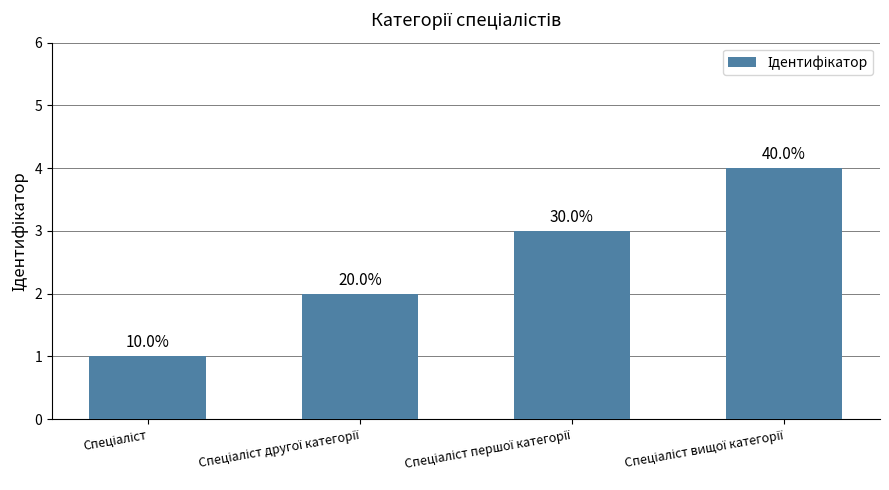

Does the chart contain any negative values?

No